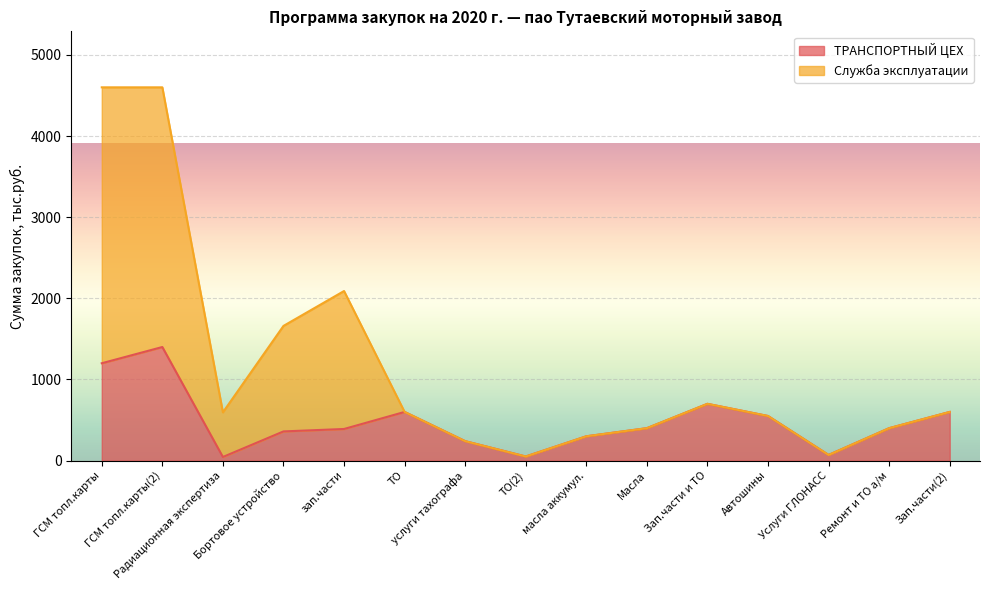

Does the chart display data point markers on the line(s)?

No